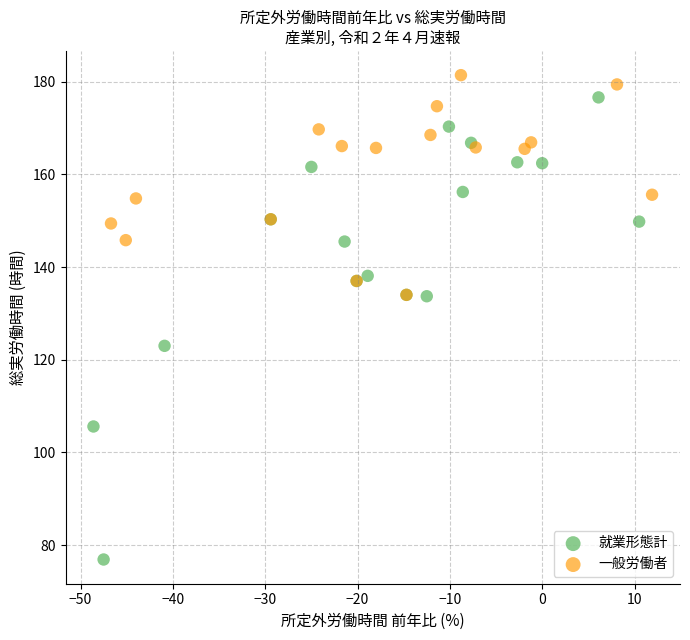

What are all the series names shown in the legend?

就業形態計, 一般労働者